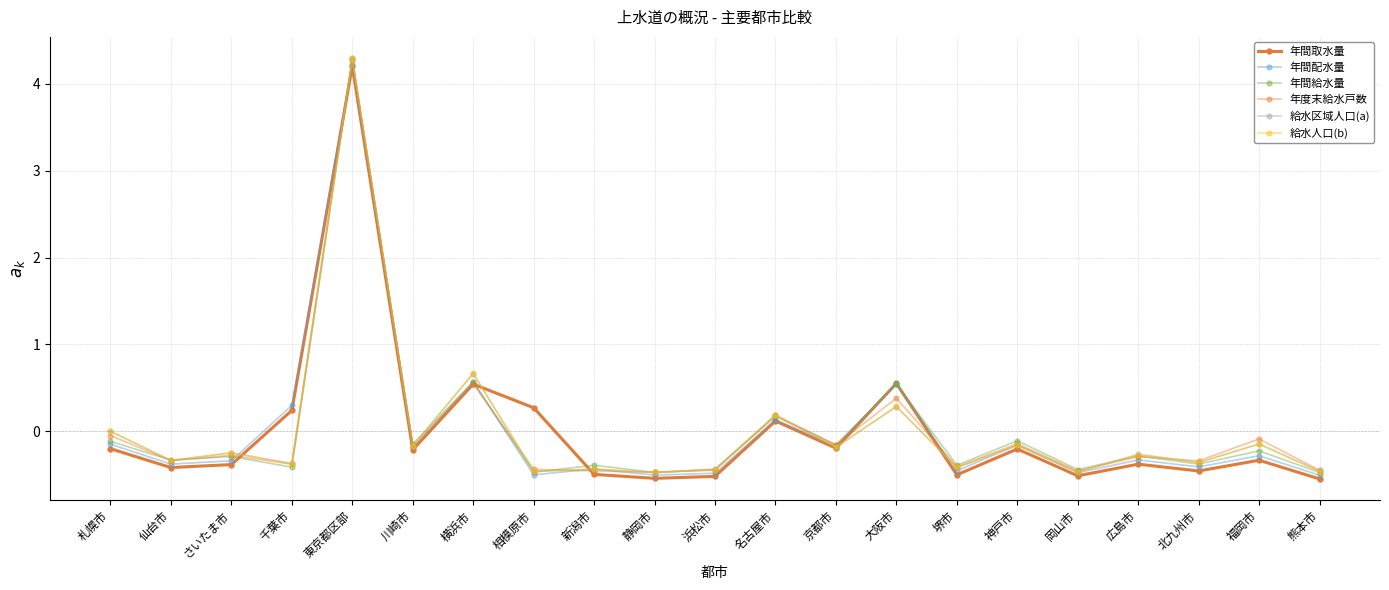

How many intersections are there between 年度末給水戸数 and 年間取水量?

6